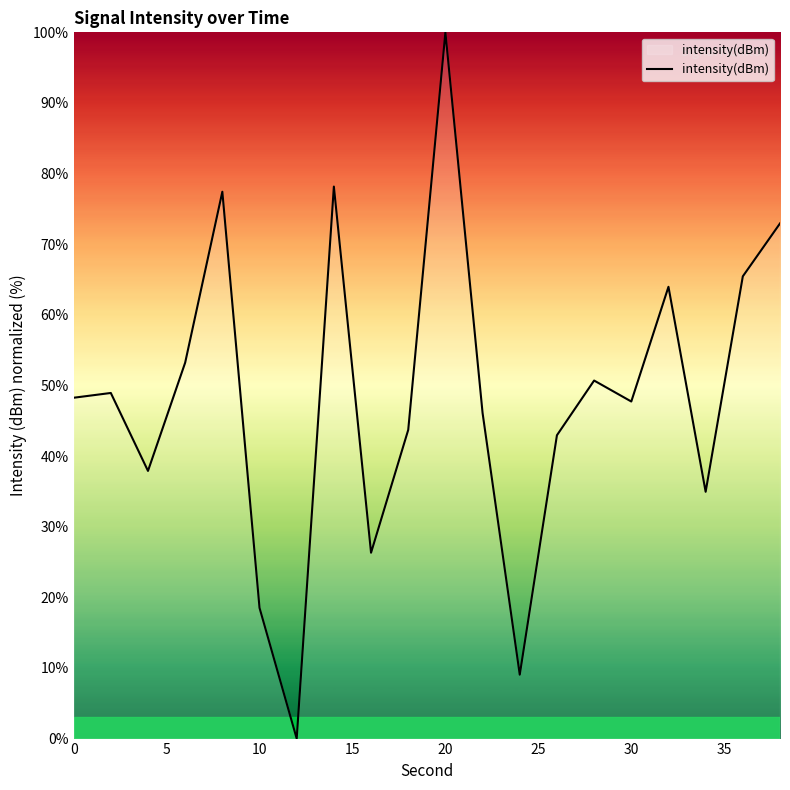

What is the difference between the maximum and minimum values?

100.0